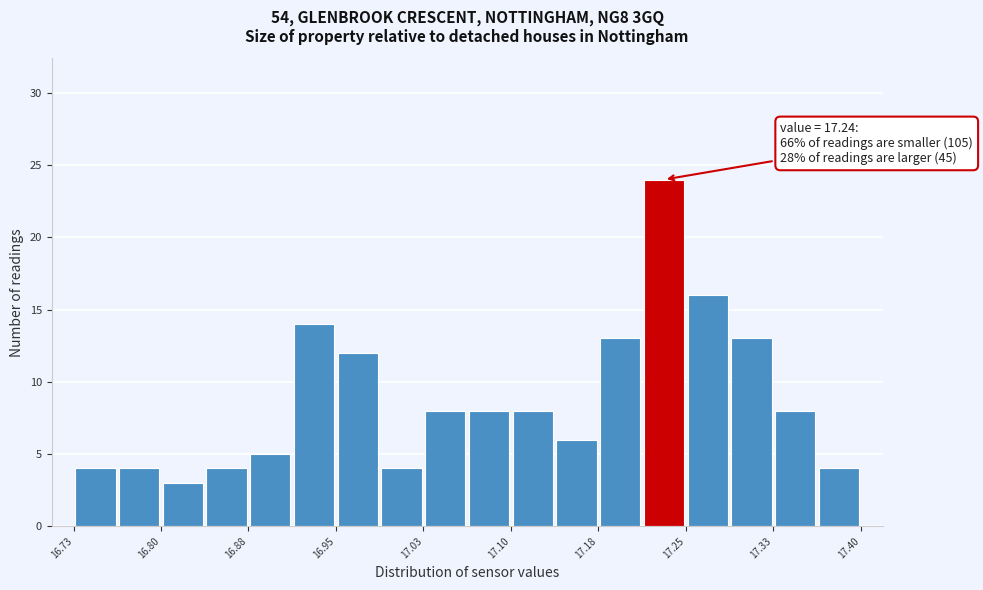

Around what value on the x-axis is the tallest bar? Give the approximate position of its centre, as read against the axis.

17.24